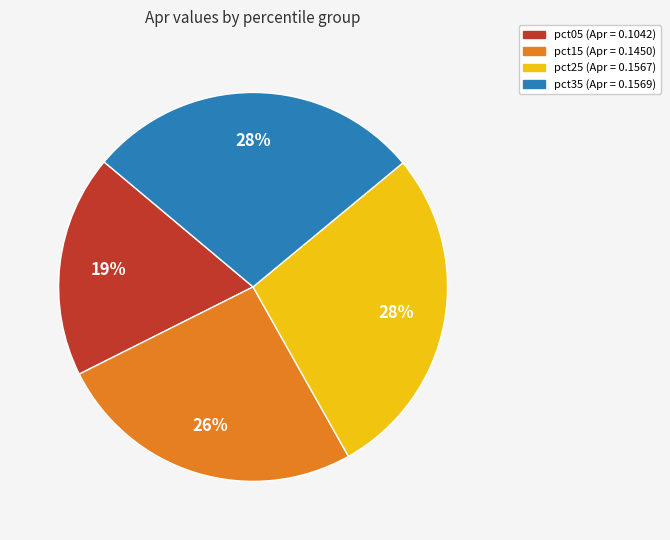

Does any single category account for the majority?

No